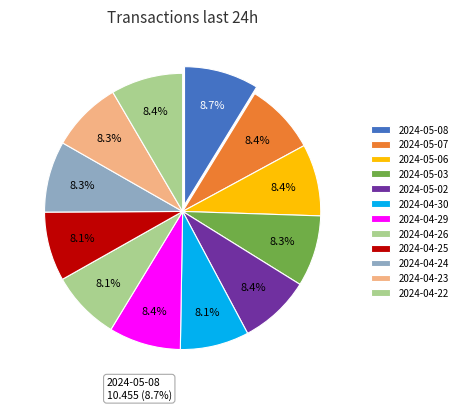

What is the change in value from 2024-04-24 to 2024-04-22?

+0.1